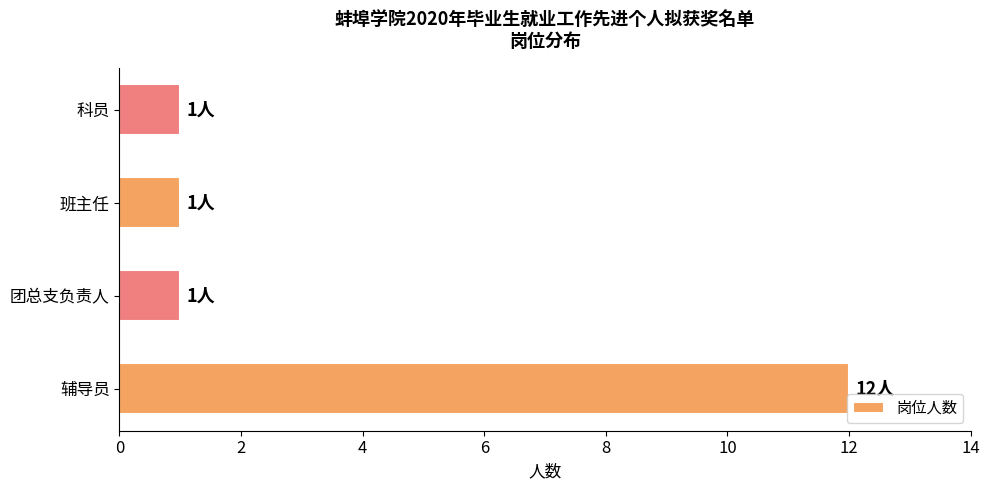

True or false: the data shows 1 at 团总支负责人.

True